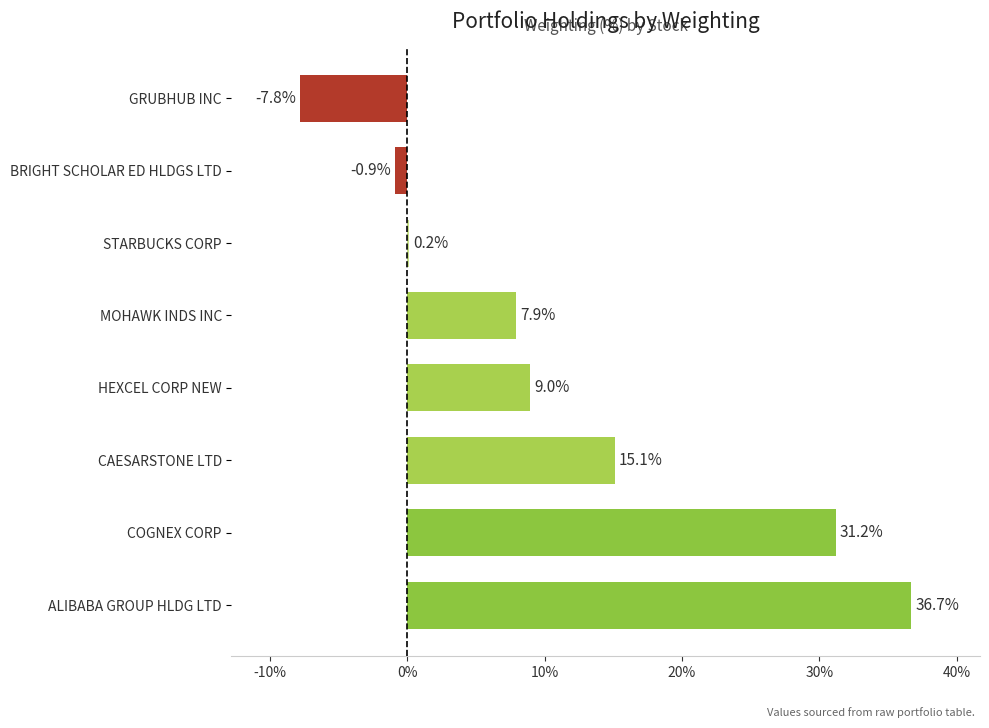

What is the change in value from COGNEX CORP to MOHAWK INDS INC?

-23.3